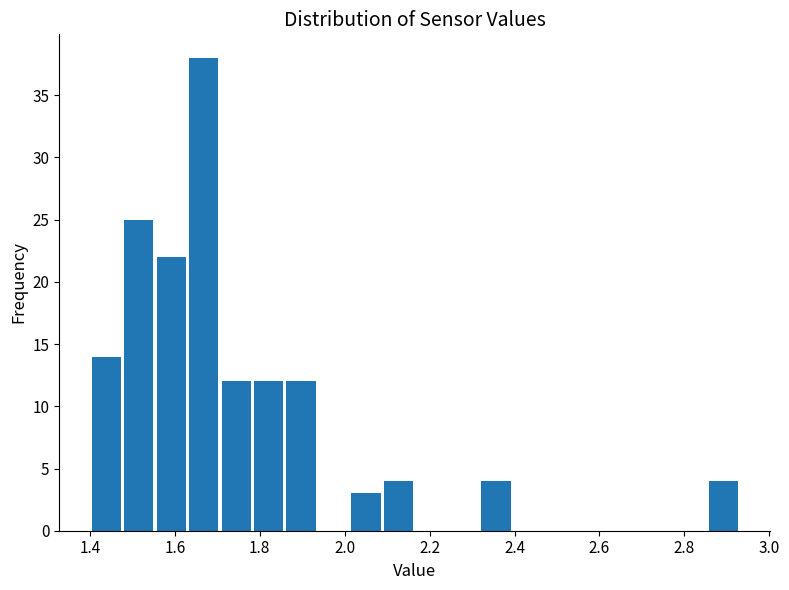

Around what value on the x-axis is the tallest bar? Give the approximate position of its centre, as read against the axis.

1.66